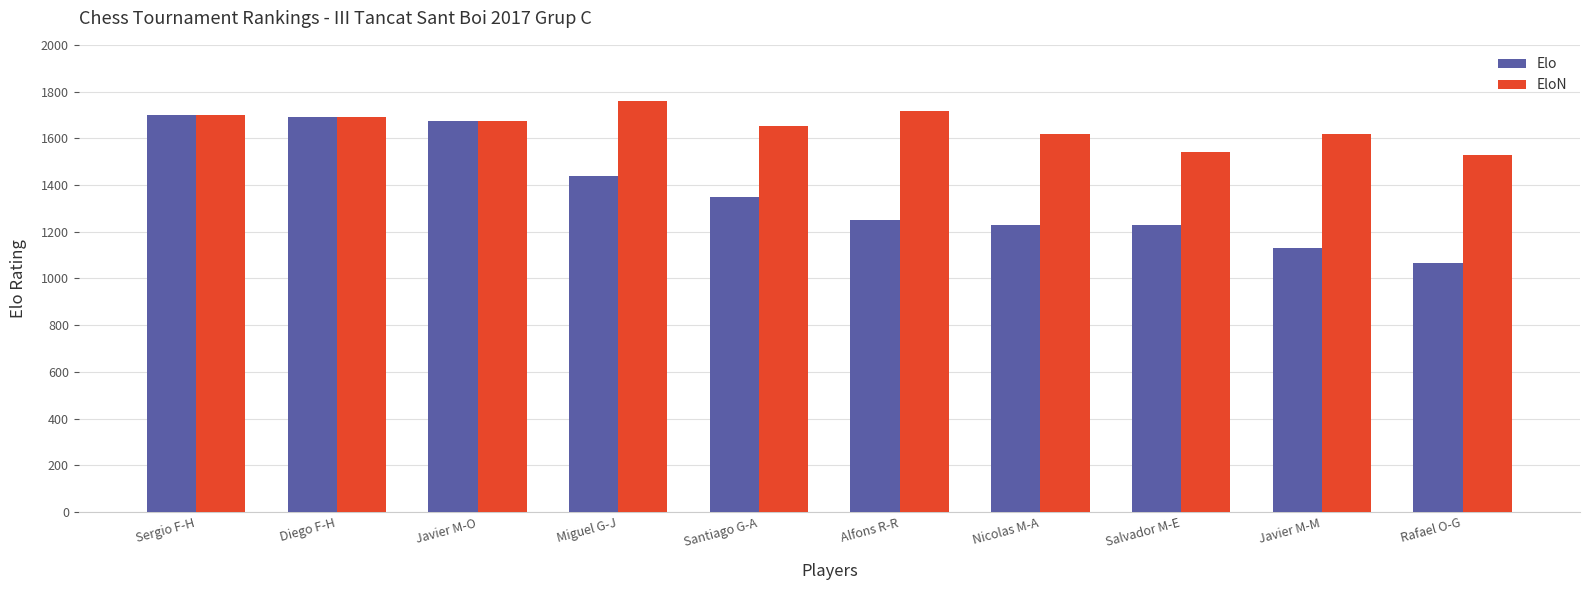

Which category has the highest value across all series?

Miguel G-J